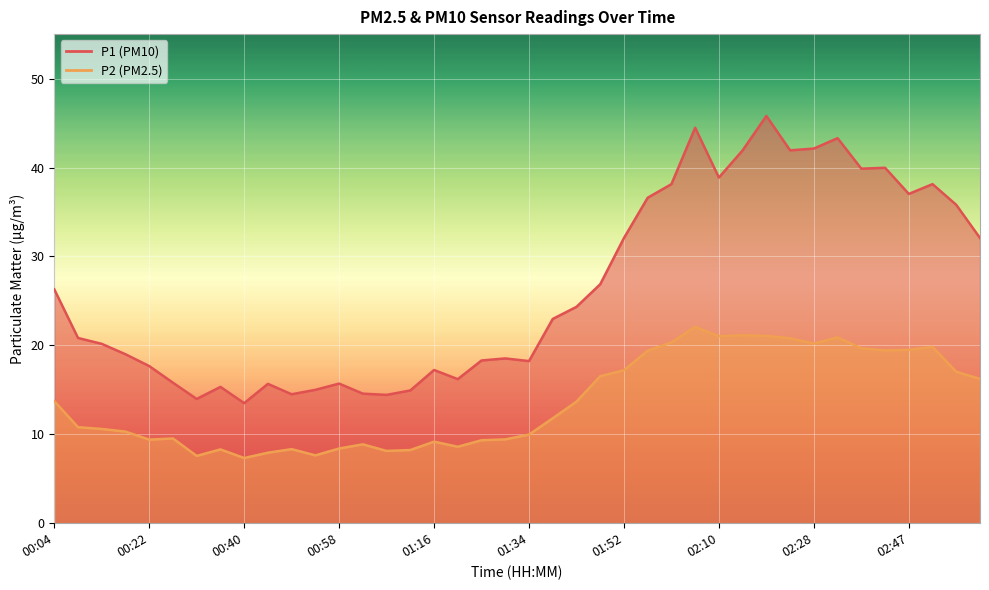

At which label does P2 first exceed 11?

00:04